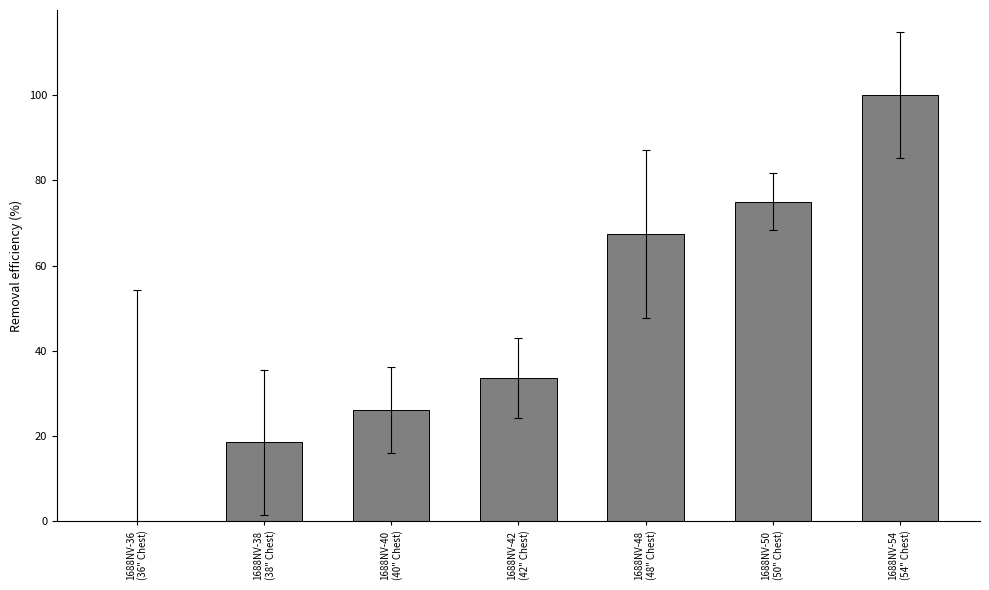

What is the sum of the values at 1688NV-54
(54" Chest) and 1688NV-36
(36" Chest)?

100.0